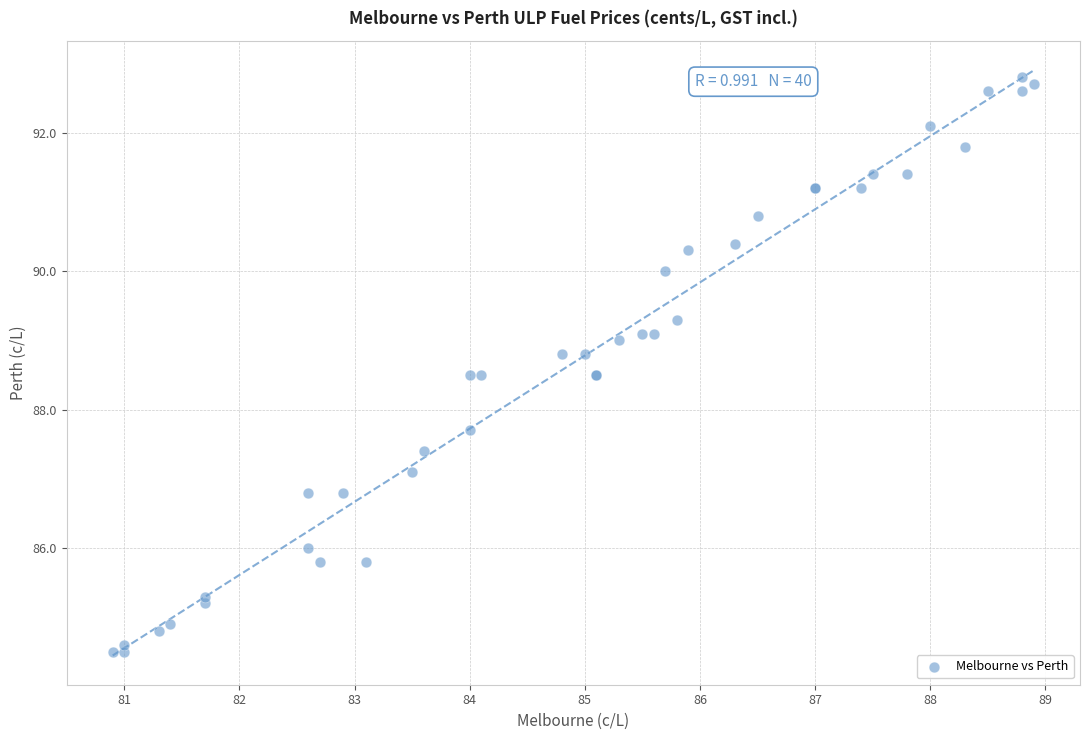

What Y value in the scatter plot is closest to 88?

87.7